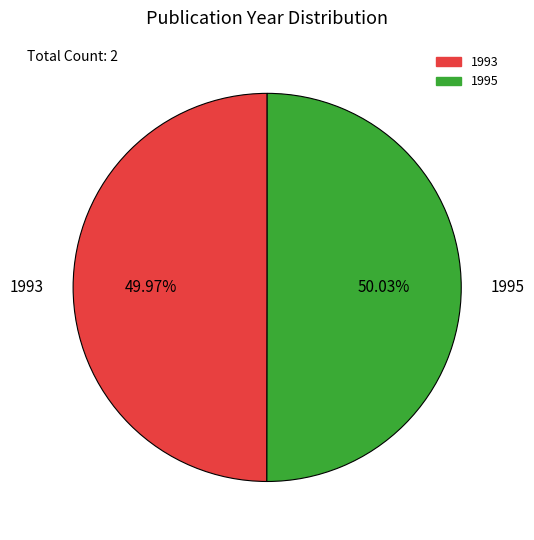

Is it true that 1993 is 58% of the pie?

False